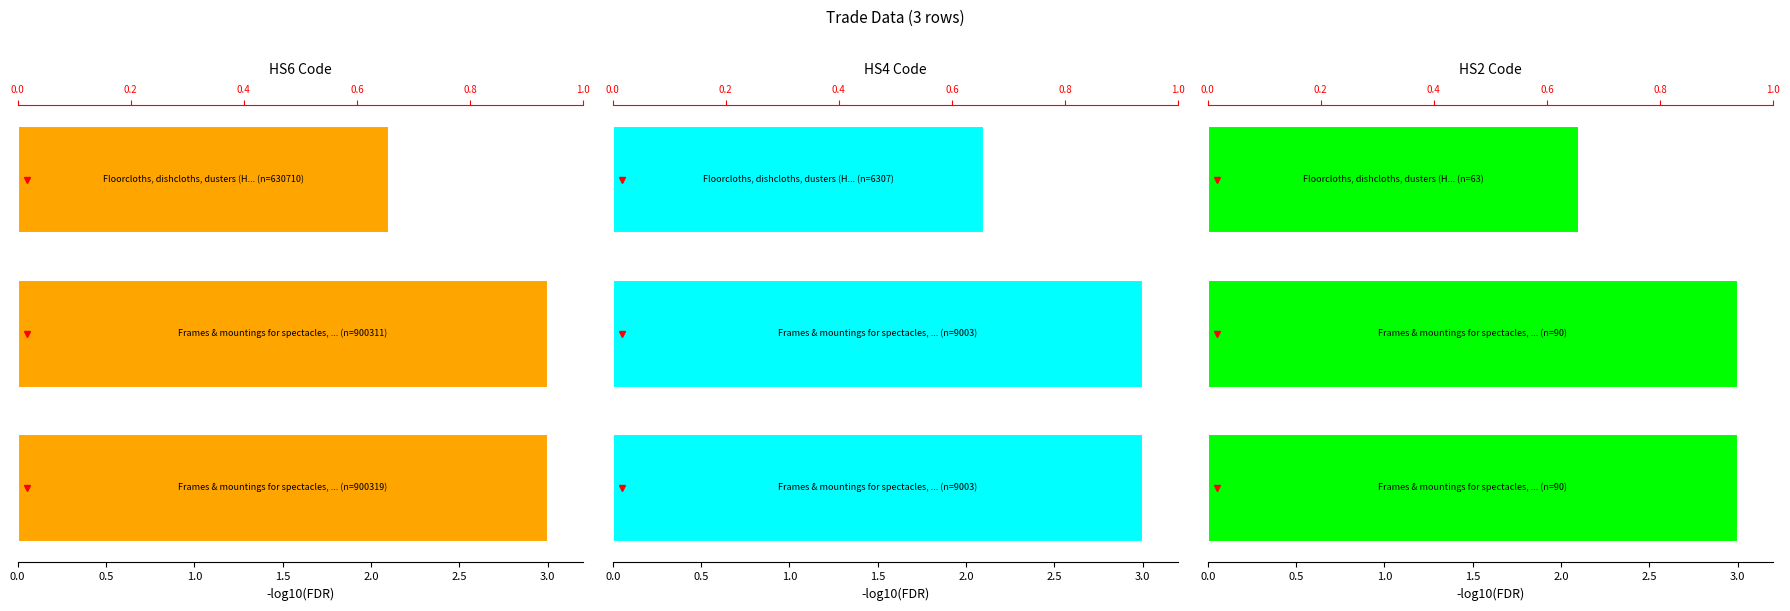

How many series are shown in this chart?

3